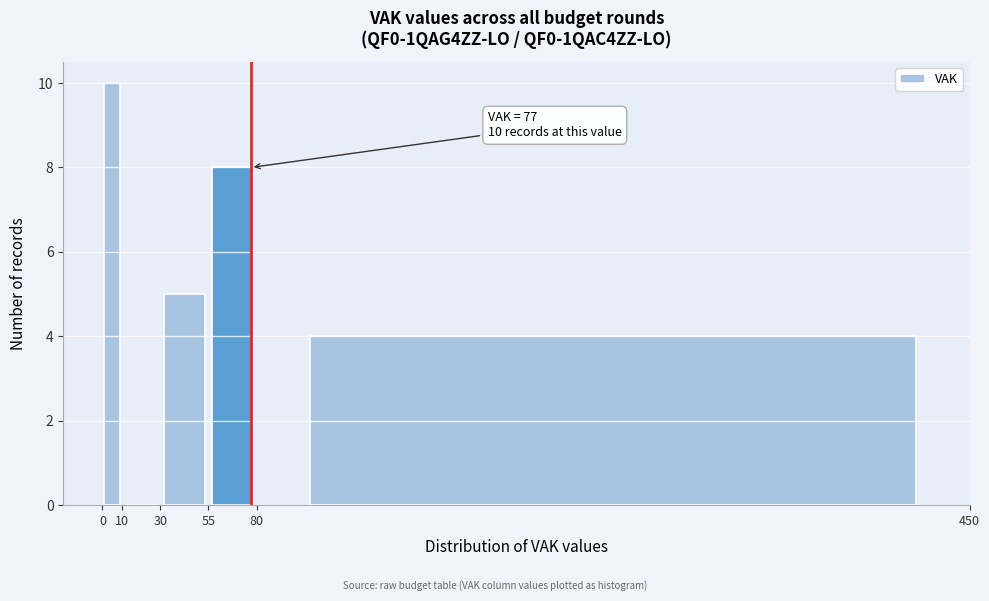

Over which range of the x-axis is the bar tallest?

0 to 10